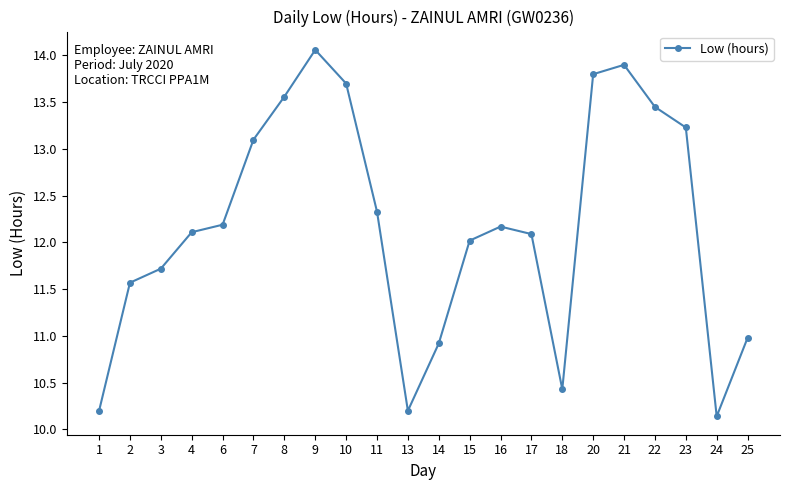

What is the value of the 10th point from the left?

12.3